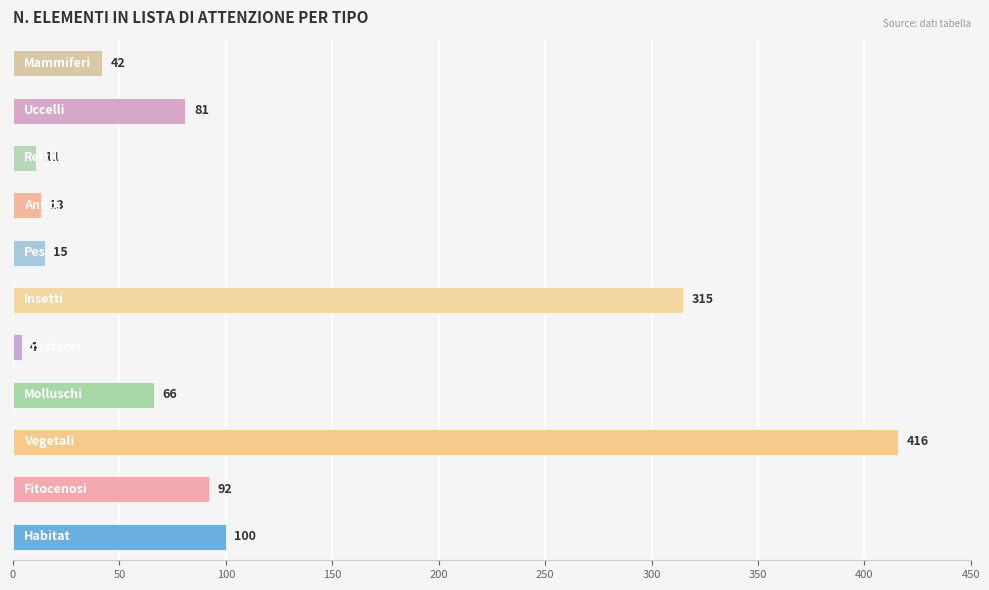

What is the smallest value displayed?

4